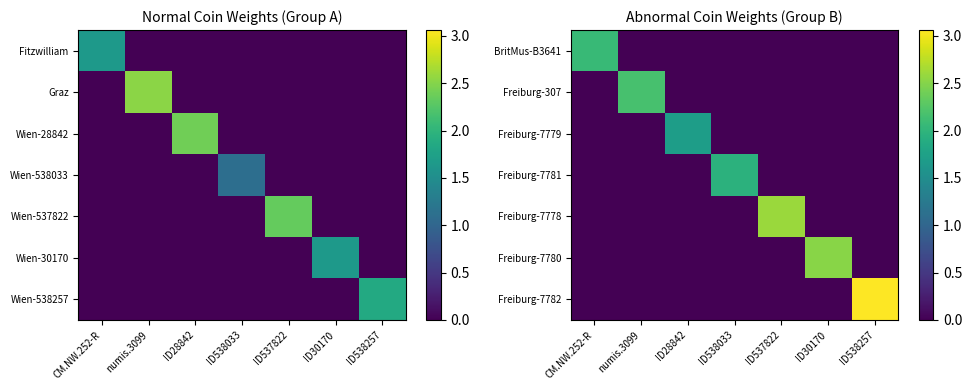

At which category is the sum across all series the highest?

ID538257